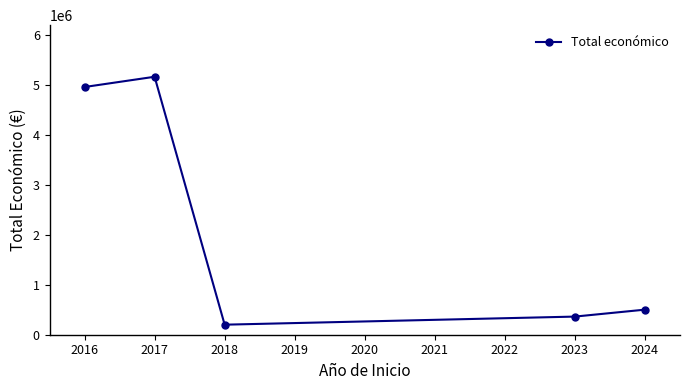

What is the smallest value displayed?

200871.5